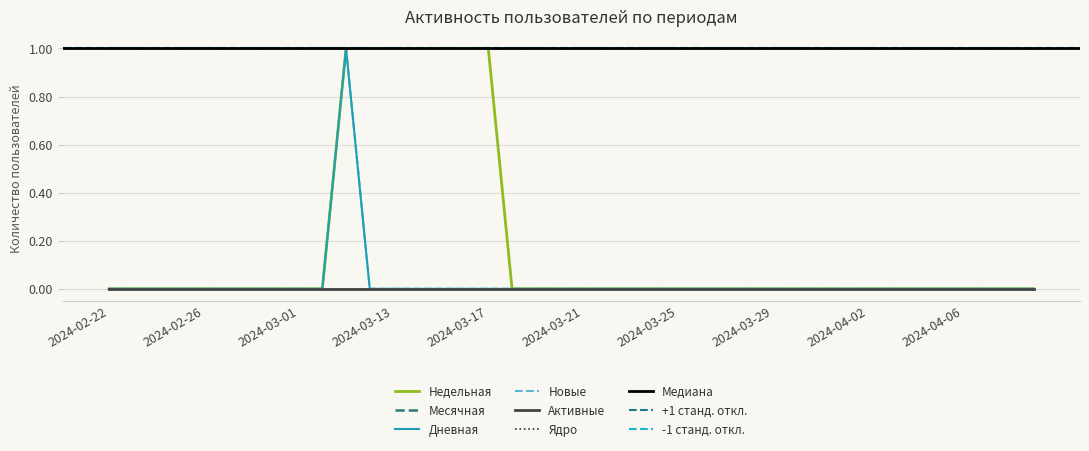

Where is Дневная nearest to the value 0?

2024-04-09